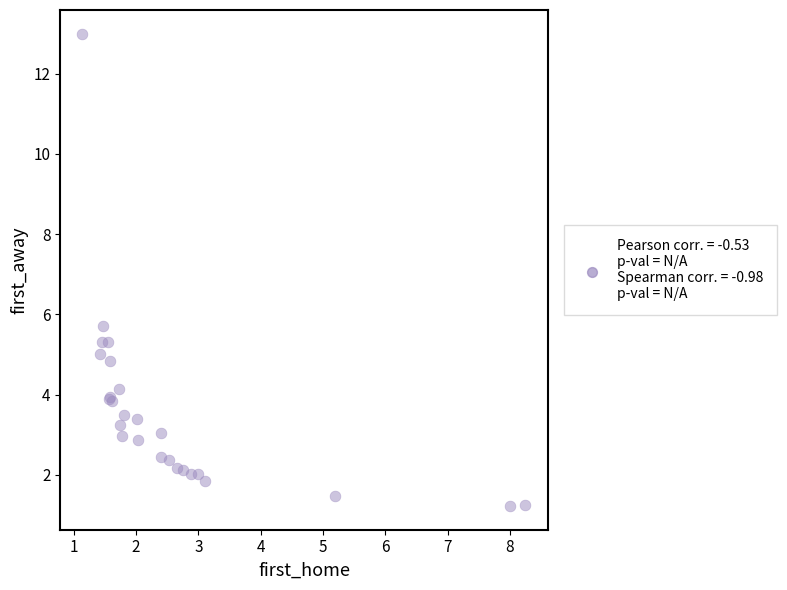

What Y value in the scatter plot is closest to 7?

5.7